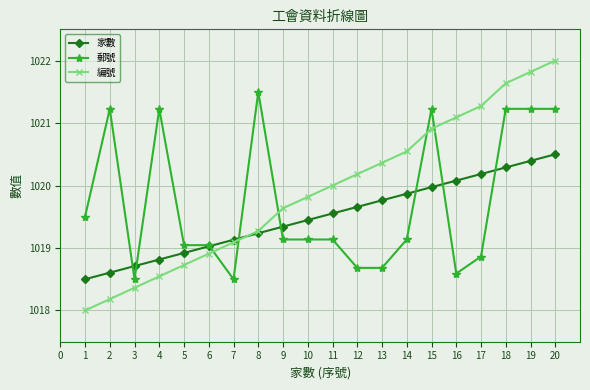

Reading left to right, what are all the values shown in this chart?

家數: 1018.5	1018.6	1018.7	1018.8	1018.9	1019.0	1019.1	1019.2	1019.3	1019.4	1019.6	1019.7	1019.8	1019.9	1020.0	1020.1	1020.2	1020.3	1020.4	1020.5
郵號: 1019.5	1021.2	1018.5	1021.2	1019.0	1019.0	1018.5	1021.5	1019.1	1019.1	1019.1	1018.7	1018.7	1019.1	1021.2	1018.6	1018.9	1021.2	1021.2	1021.2
編號: 1018.0	1018.2	1018.4	1018.5	1018.7	1018.9	1019.1	1019.3	1019.6	1019.8	1020.0	1020.2	1020.4	1020.5	1020.9	1021.1	1021.3	1021.6	1021.8	1022.0